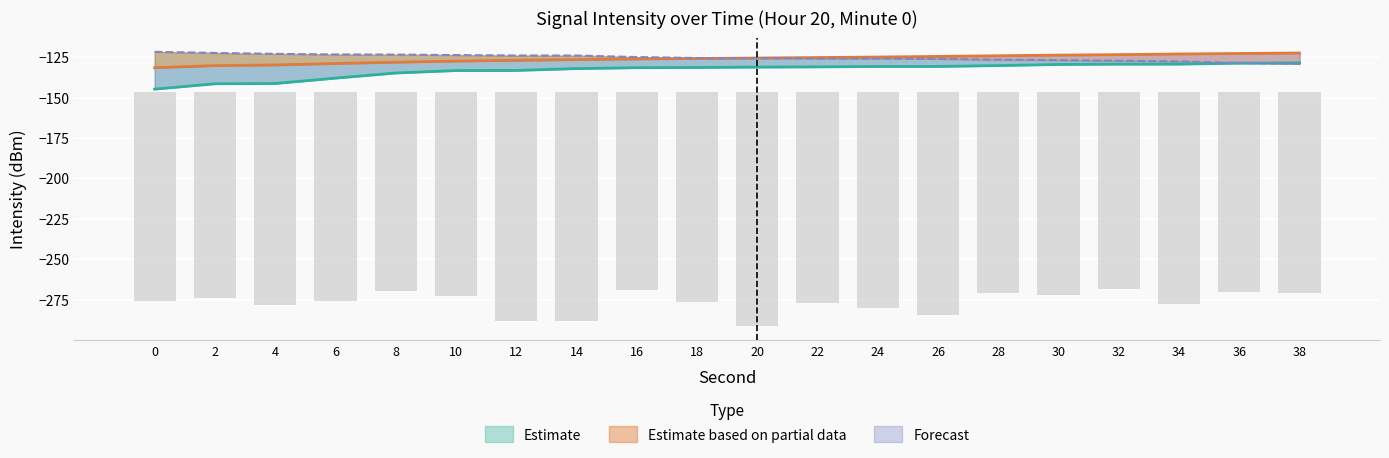

Is it true that Mean Intensity equals -217.1 at 28?

False